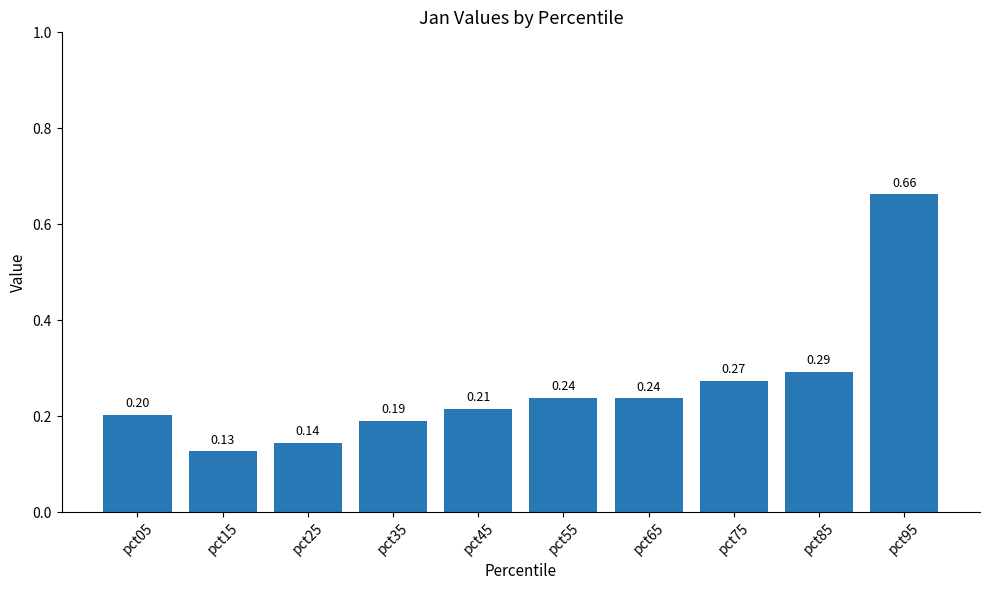

What is the sum of the values at pct75 and pct15?

0.4